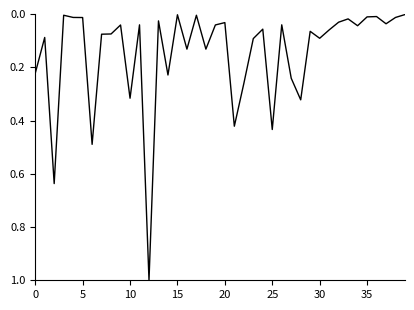

What is the greatest value displayed?

1.0